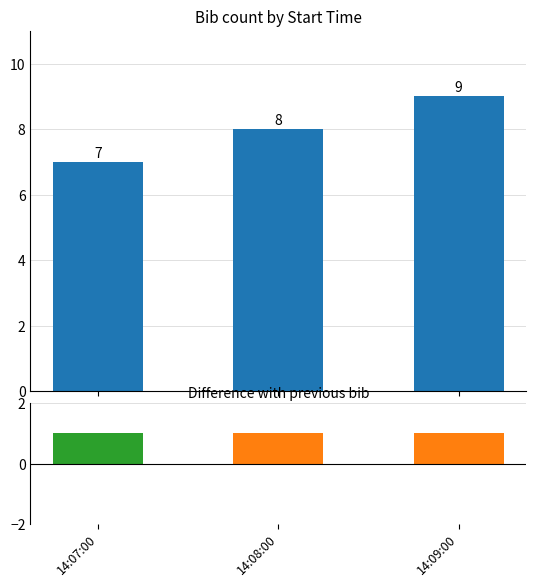

Is the value of diff at 14:08:00 greater than the value of bib at 14:08:00?

No